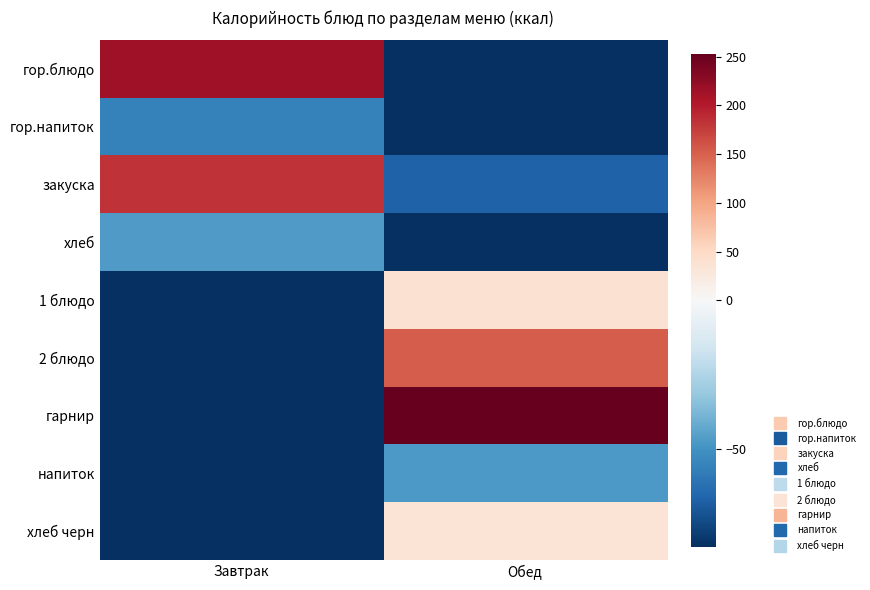

Between Завтрак and Обед, which series saw the biggest shift?

гарнир